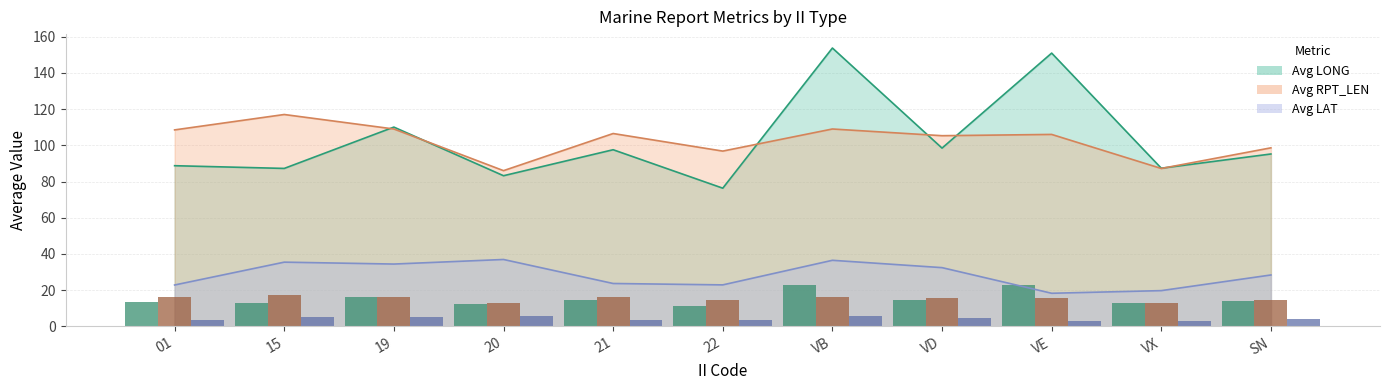

How many values in the Avg LAT series exceed 28?

6